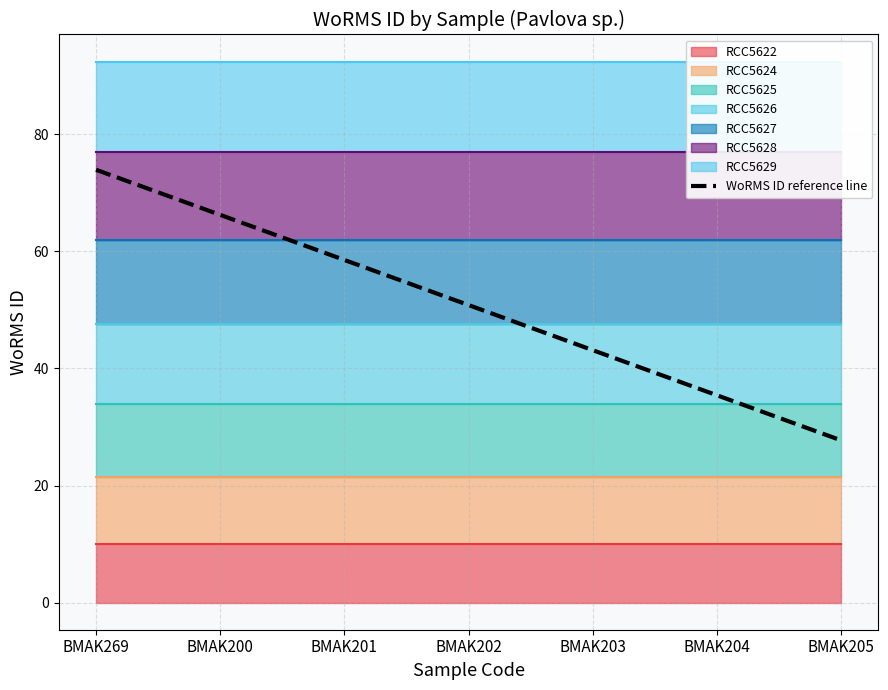

True or false: the data shows 43.8 at BMAK269.

False